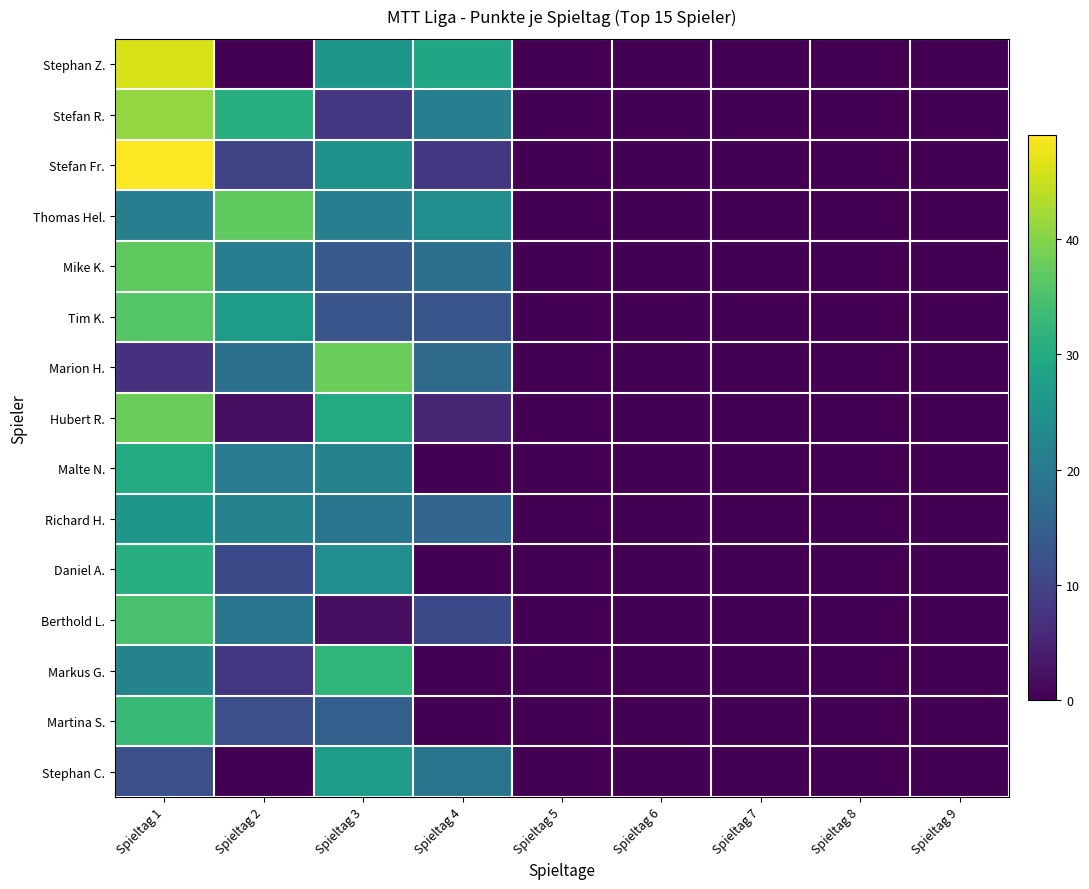

Which label corresponds to the smallest value in the chart?

Spieltag 2